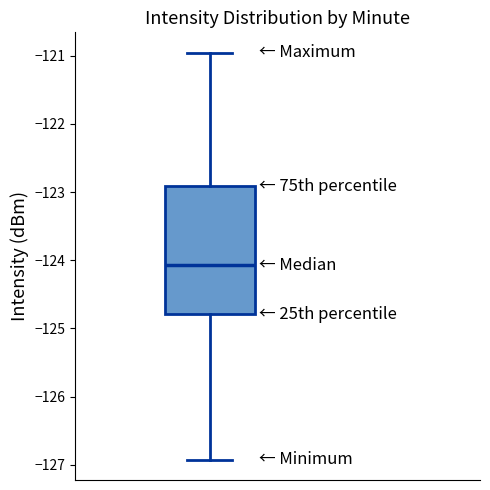

Transcribe this box plot: give where the median line is, the range the box spans, and where the two whiskers end, as read against the y-axis. The values are not printed on the chart, so give them approximately, as read against the axis.

median -124.1, box -124.8 to -122.9, whiskers -126.9 to -121.0